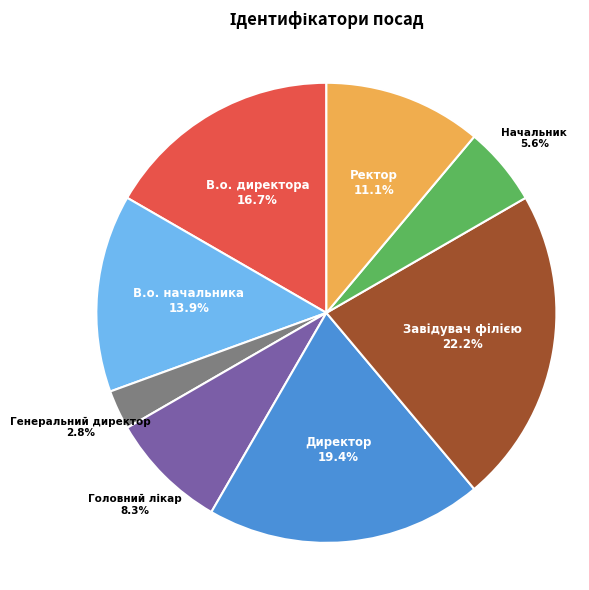

How many slices are in this pie chart?

8